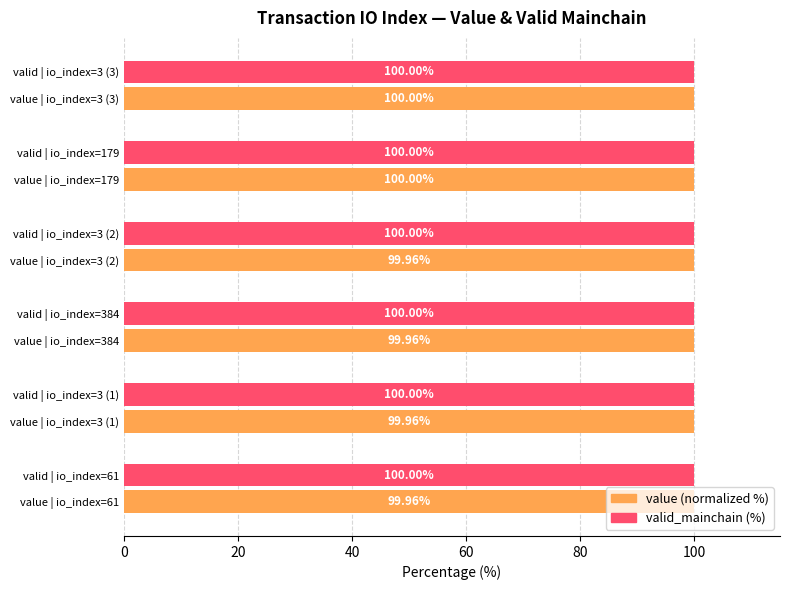

The value of value (normalized %) at 20 is 100.0. True or false?

True